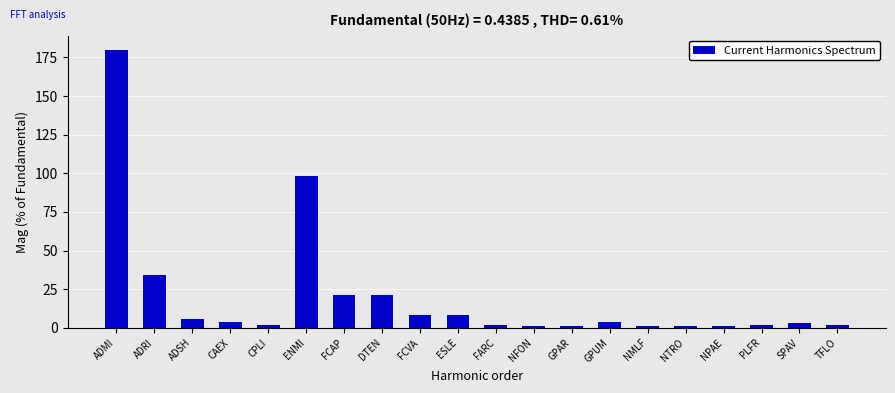

What is the difference between the second highest and minimum values?

97